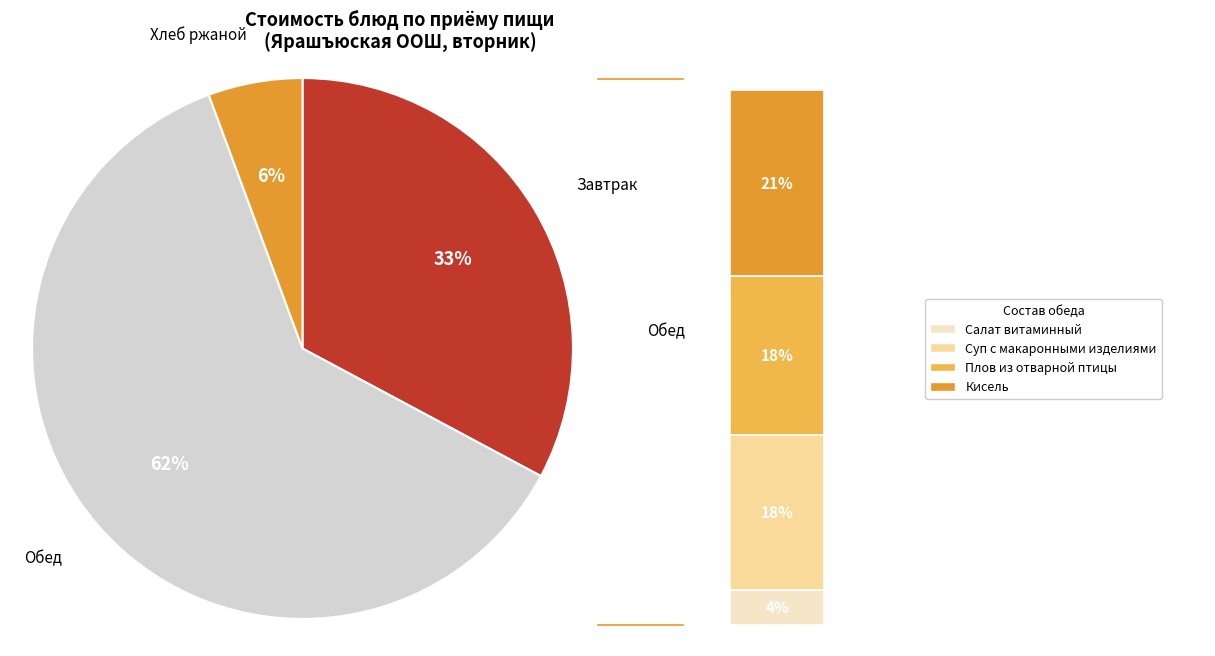

What is the change in value from Суп с макаронными изделиями to Плов из отварной птицы?

+0.2